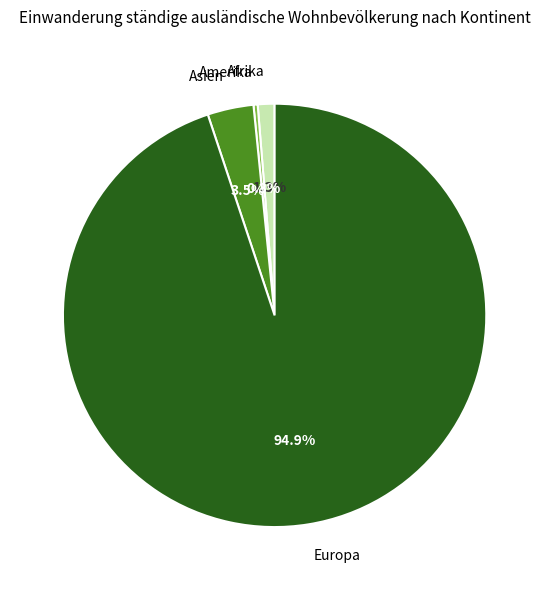

Which category accounts for the majority?

Europa